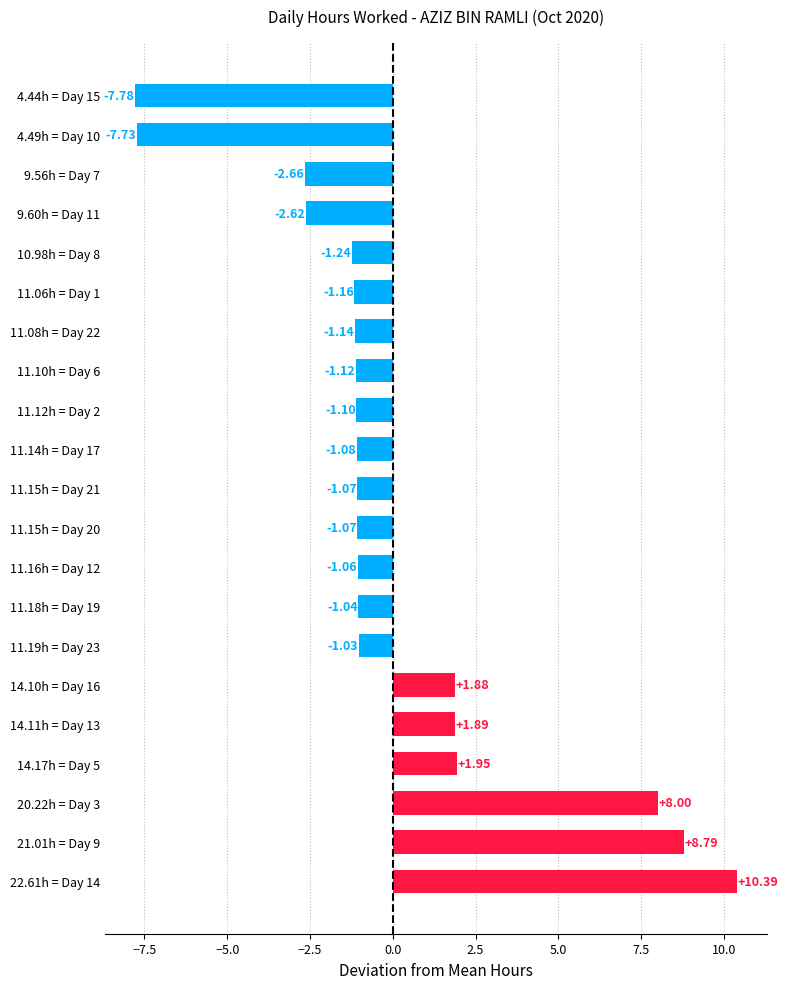

What is the difference between the values at 14.11h = Day 13 and 11.08h = Day 22?

3.0